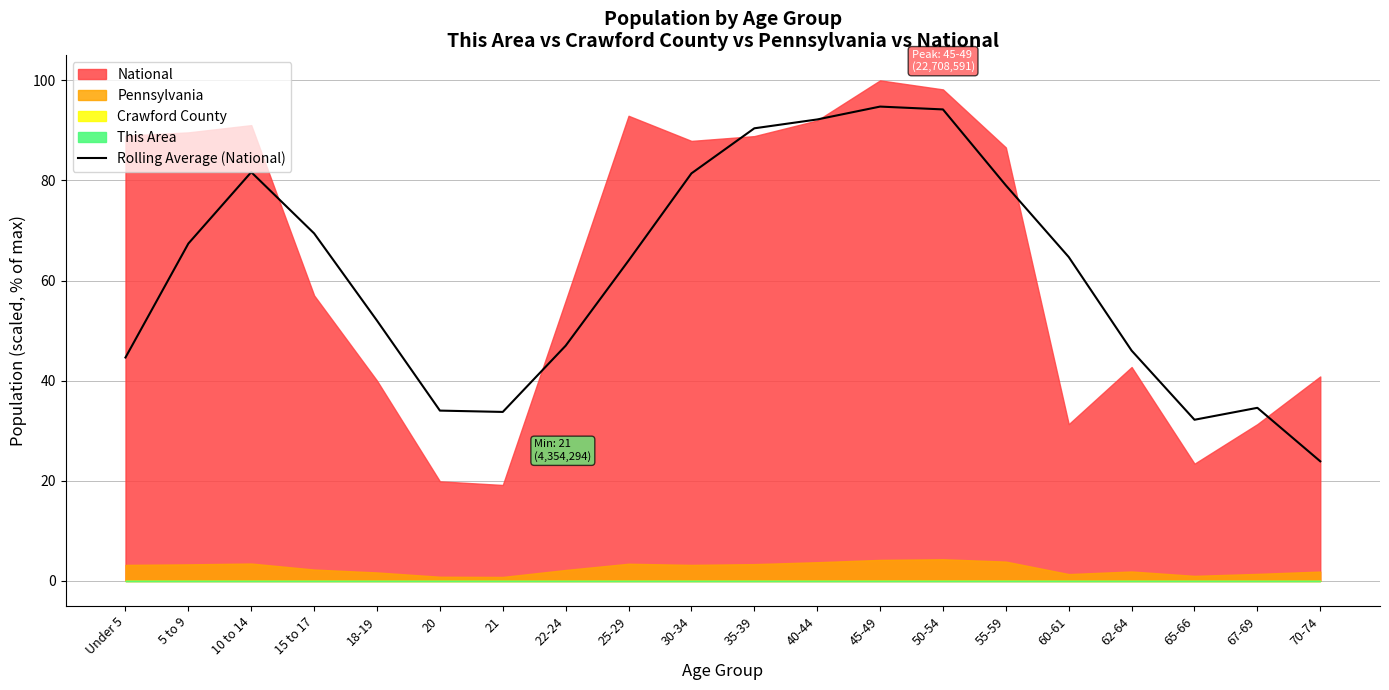

What is the maximum value for Rolling Average (National)?

94.8